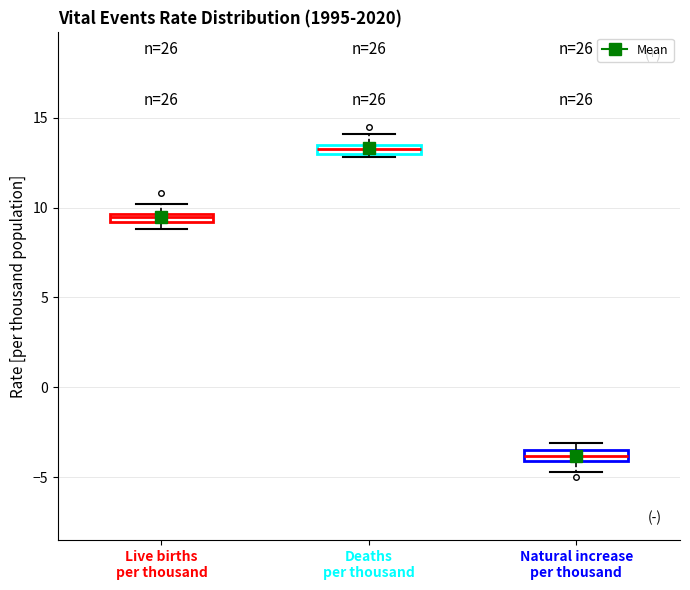

Where is the lower edge of the box for Live births per thousand on the y-axis? The values are not printed on the chart, so give them approximately, as read against the axis.

9.0